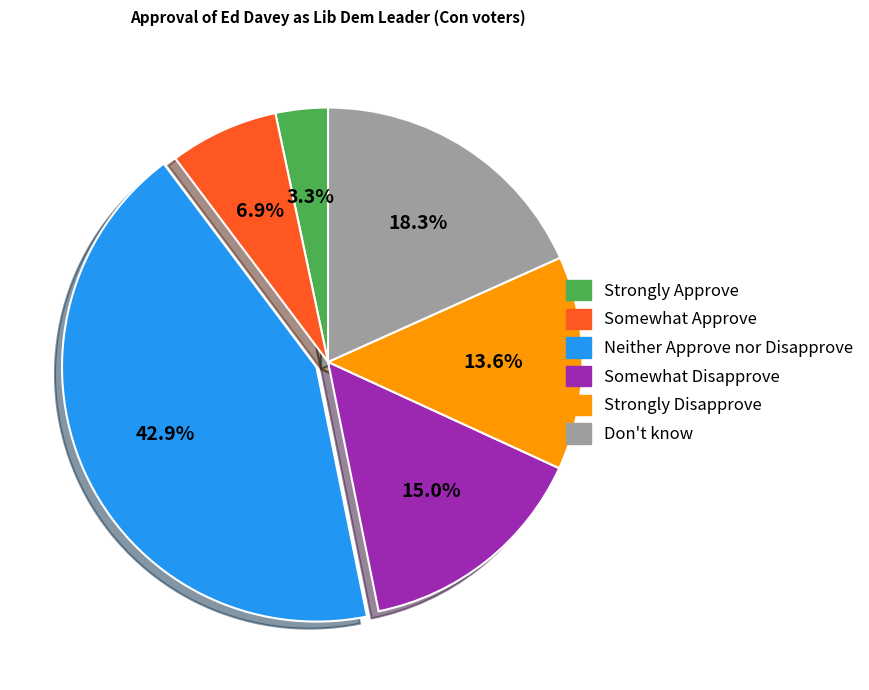

To the nearest percent, what is the average slice percentage?

17%